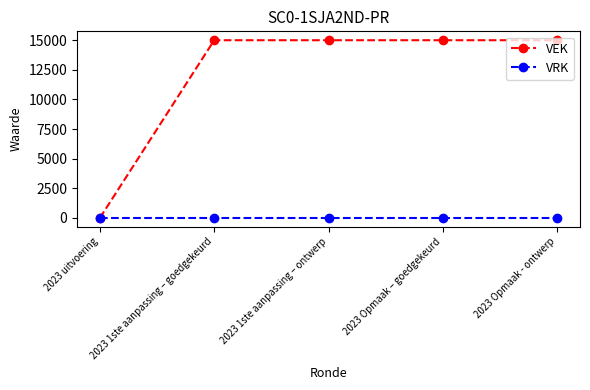

How many data points in VEK are less than 15000?

1